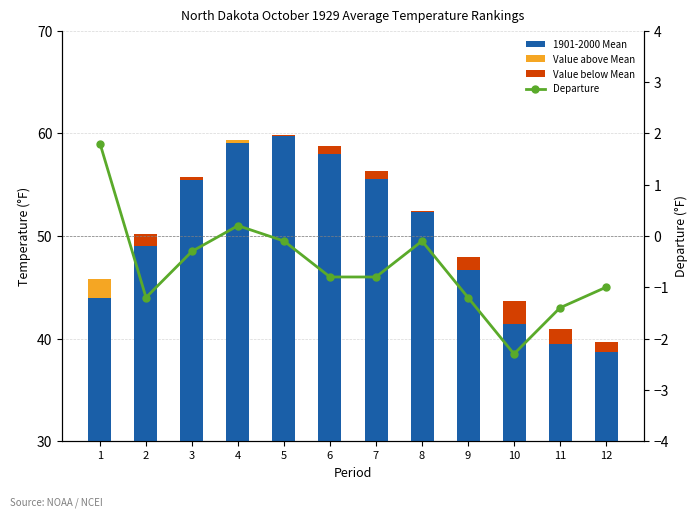

True or false: Departure has a value of -1.4 at 11.

True